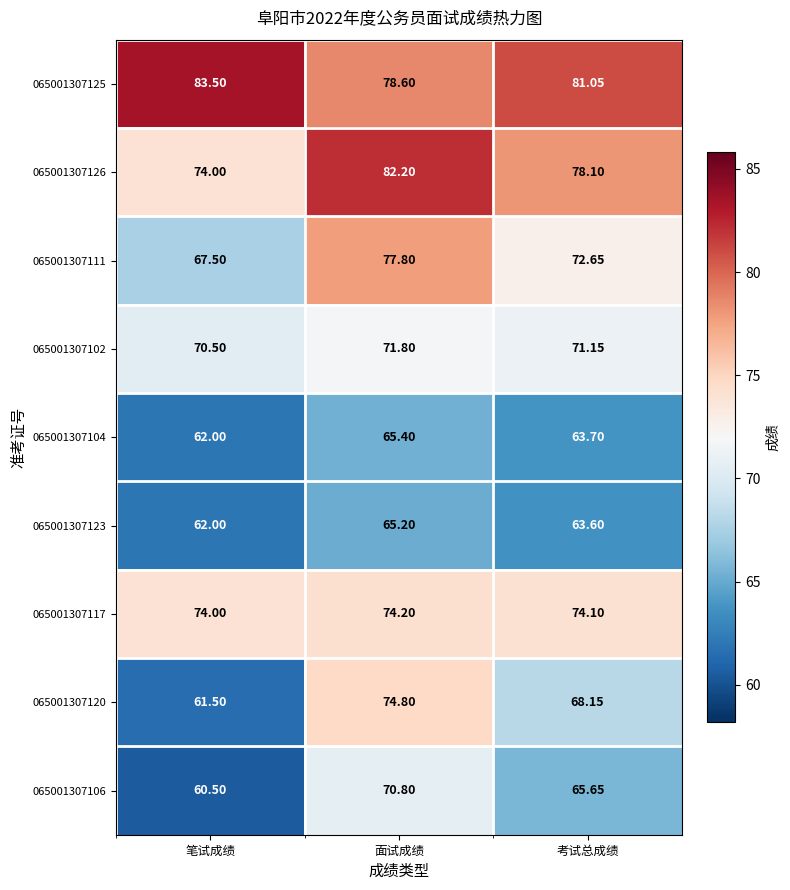

At which label is 065001307117 closest to 74?

笔试成绩